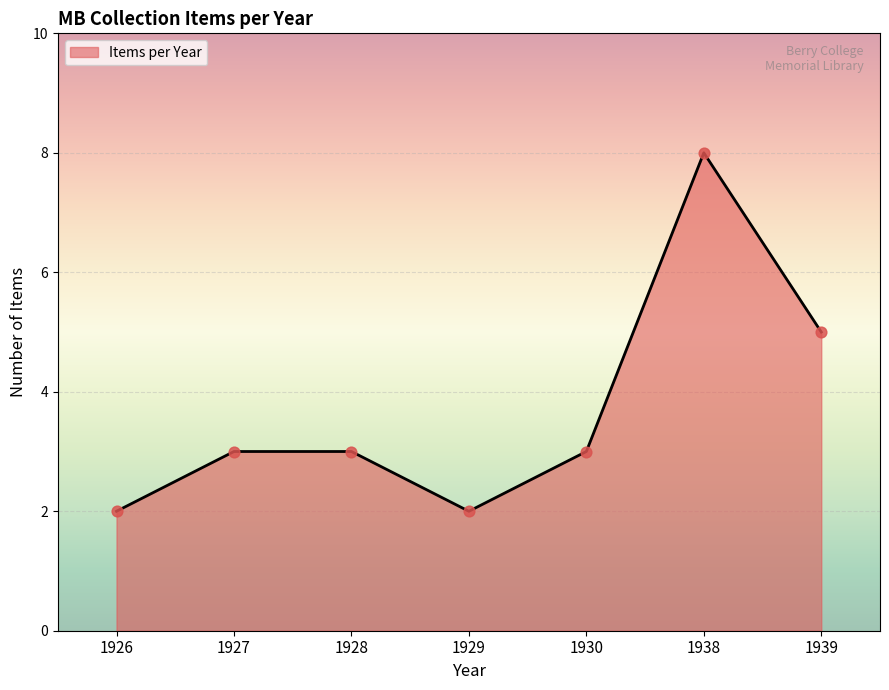

Between 1938 and 1927, which is larger?

1938